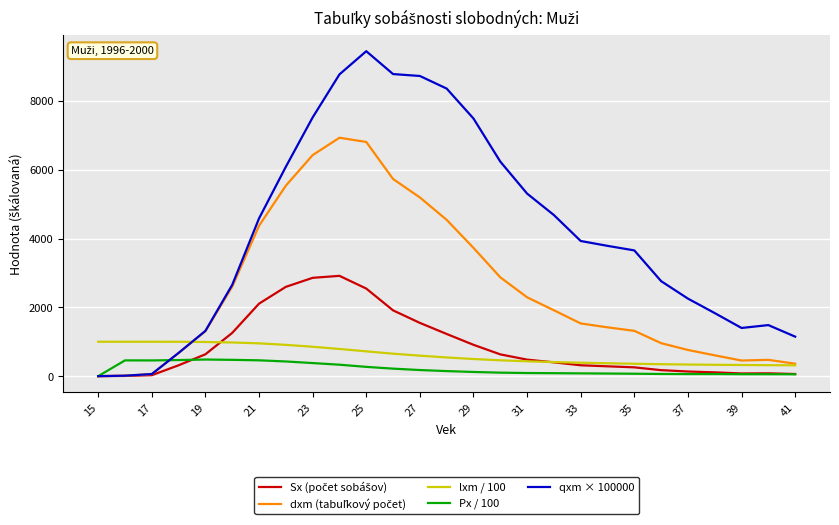

Which series has the largest total across all categories?

qxm × 100000